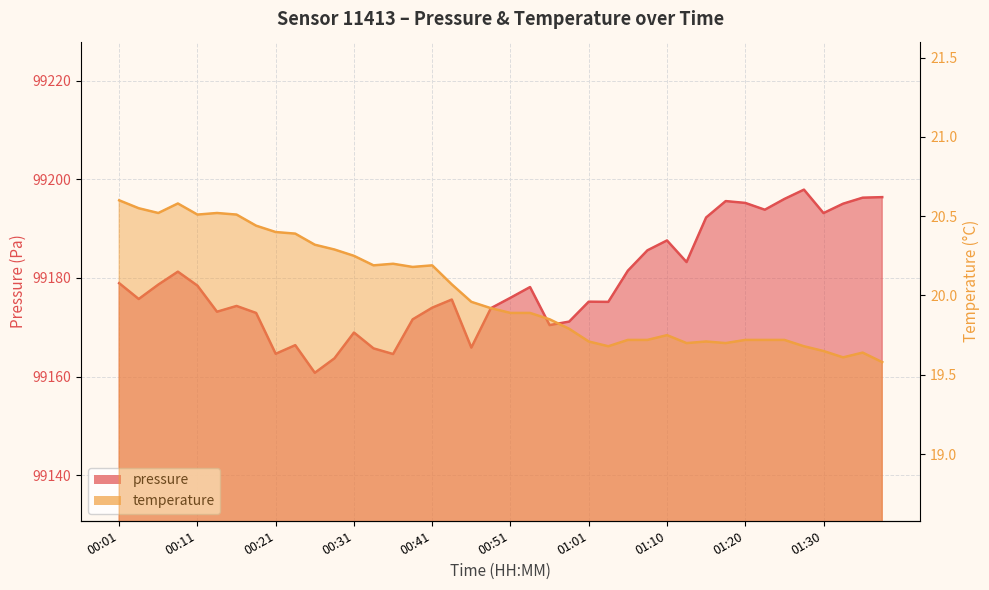

The value of pressure at 01:20 is 31850.1. True or false?

False